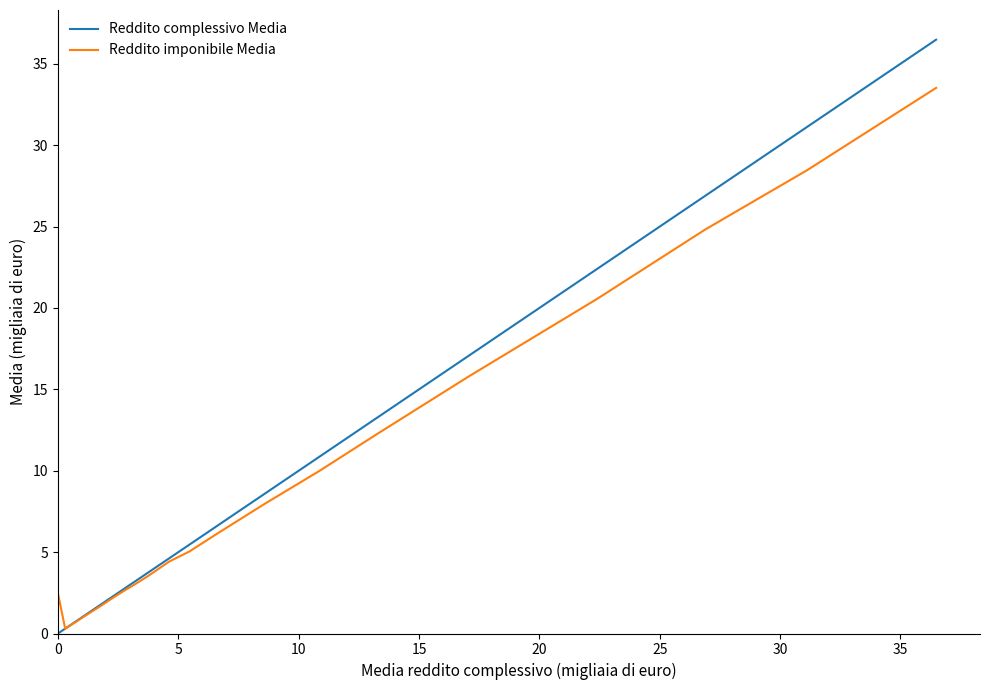

After their last crossing, which series has the higher values: Reddito complessivo Media or Reddito imponibile Media?

Reddito complessivo Media